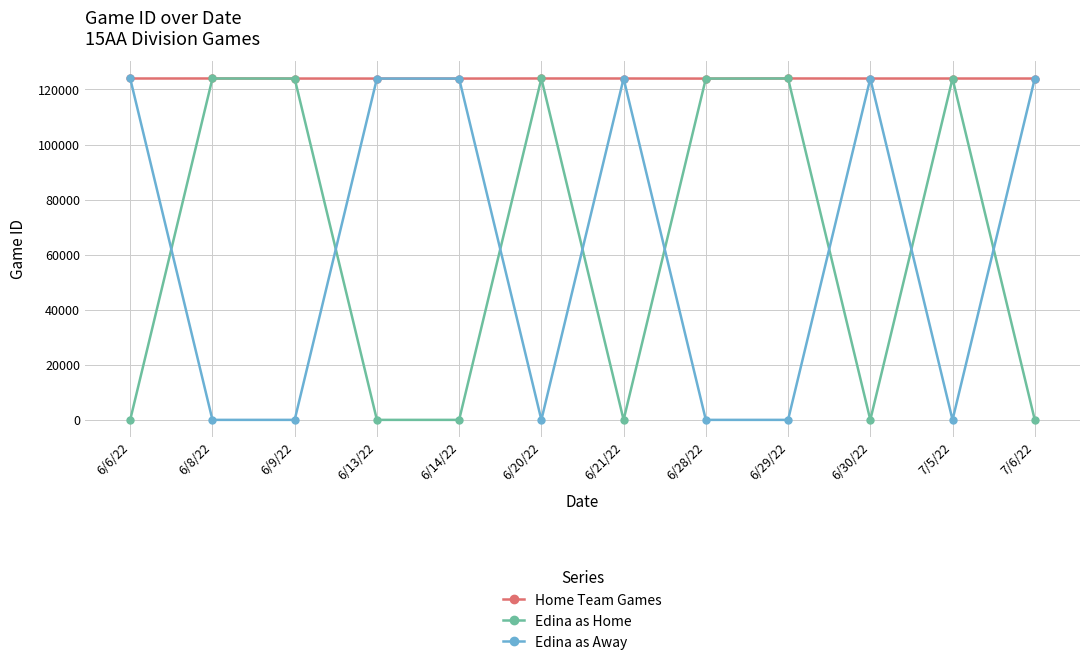

The Edina as Home series shows 66896 at 6/9/22. True or false?

False